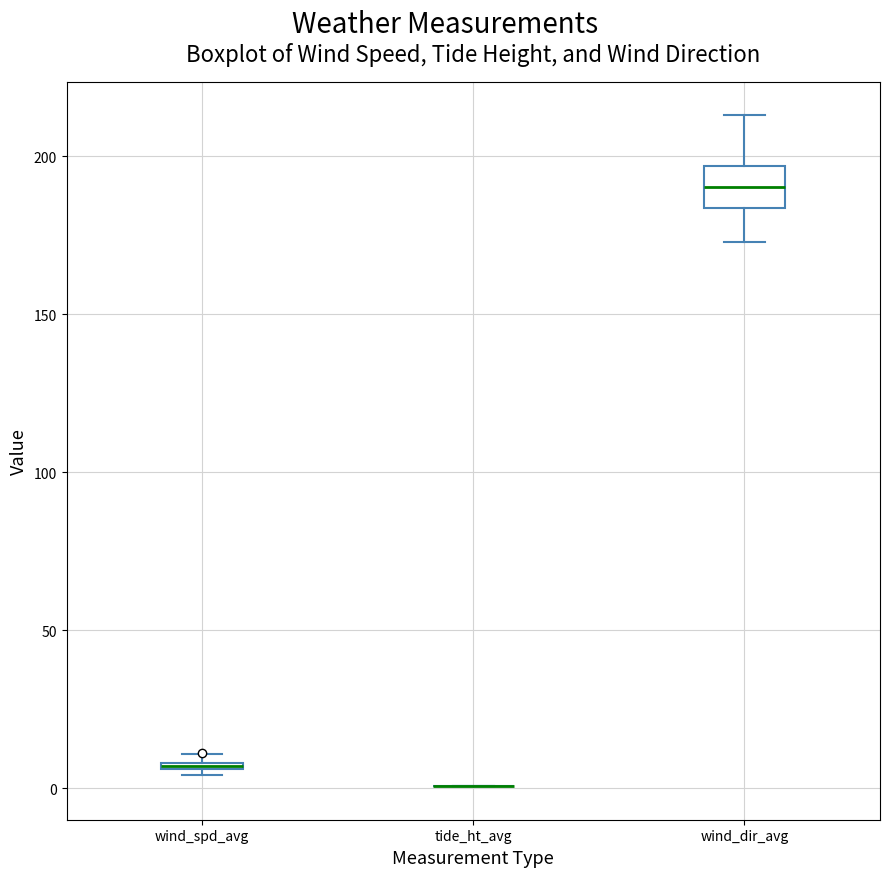

Comparing the boxes themselves (not the whiskers), which one is the tallest?

wind_dir_avg